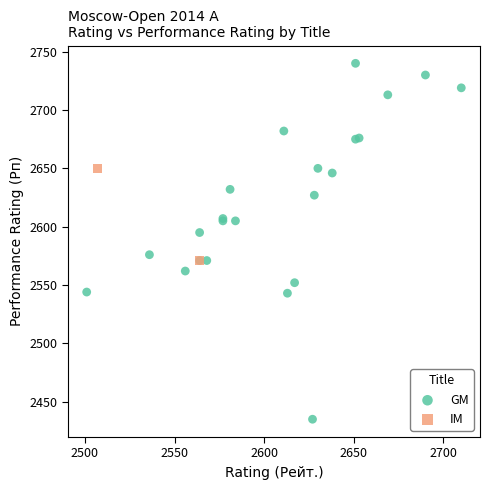

What are all the series names shown in the legend?

GM, IM